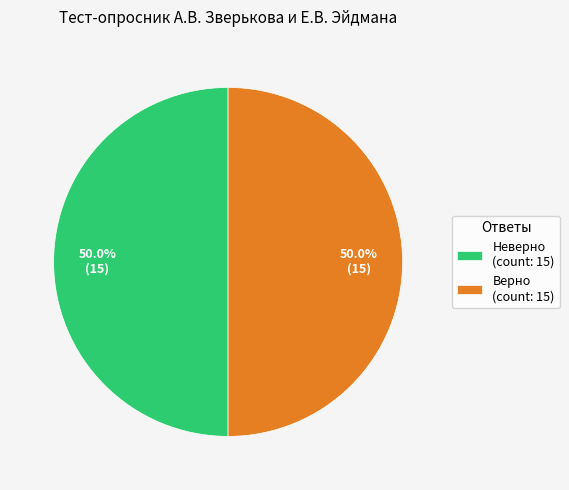

Do Неверно (count: 15) and Верно (count: 15) together represent more than half of the pie?

Yes